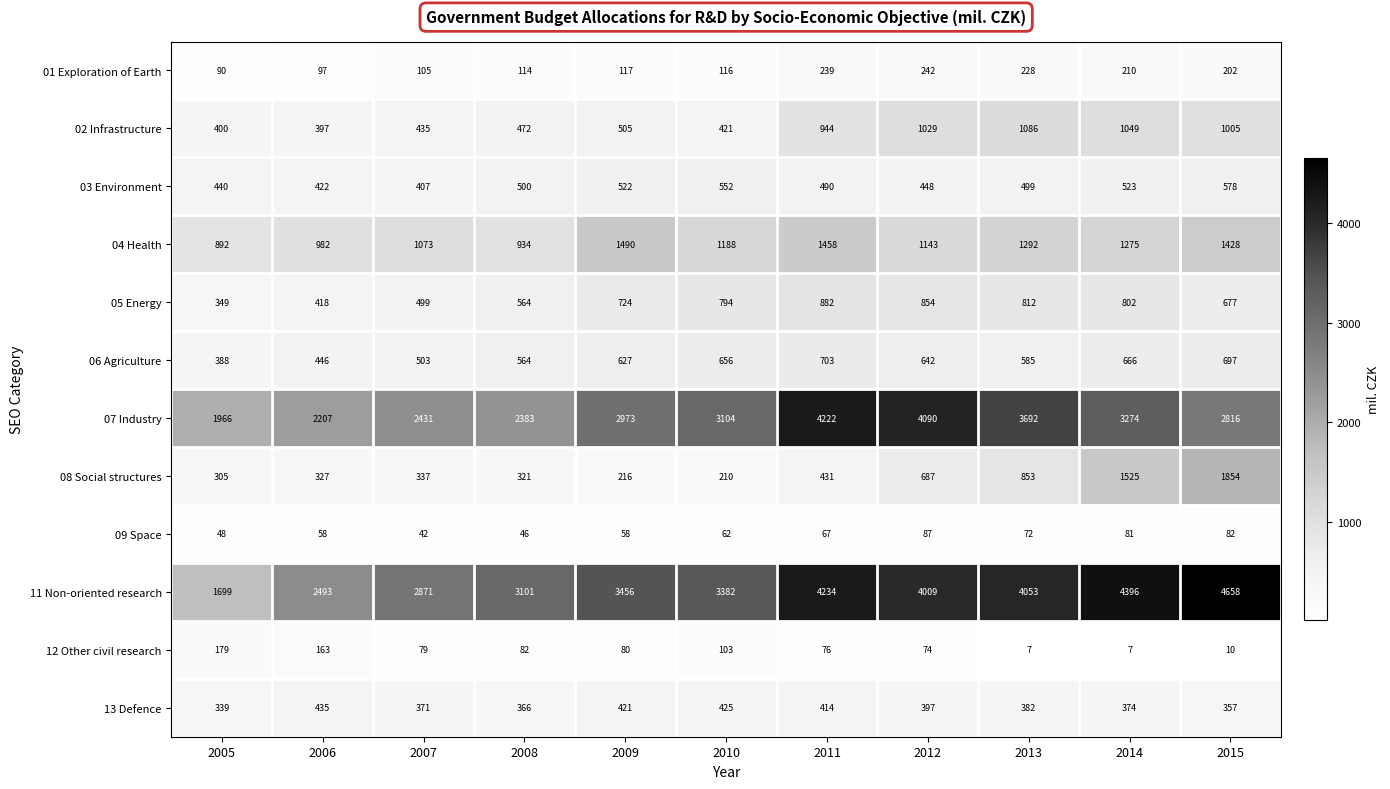

What is the smallest value displayed?

7